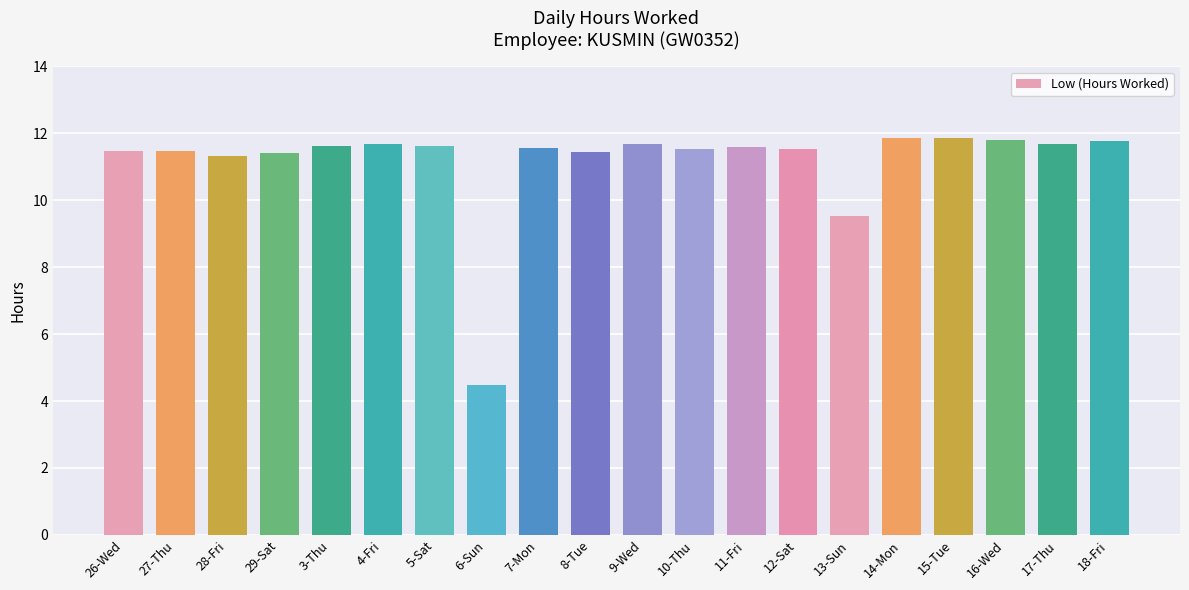

What is the smallest value displayed?

4.5